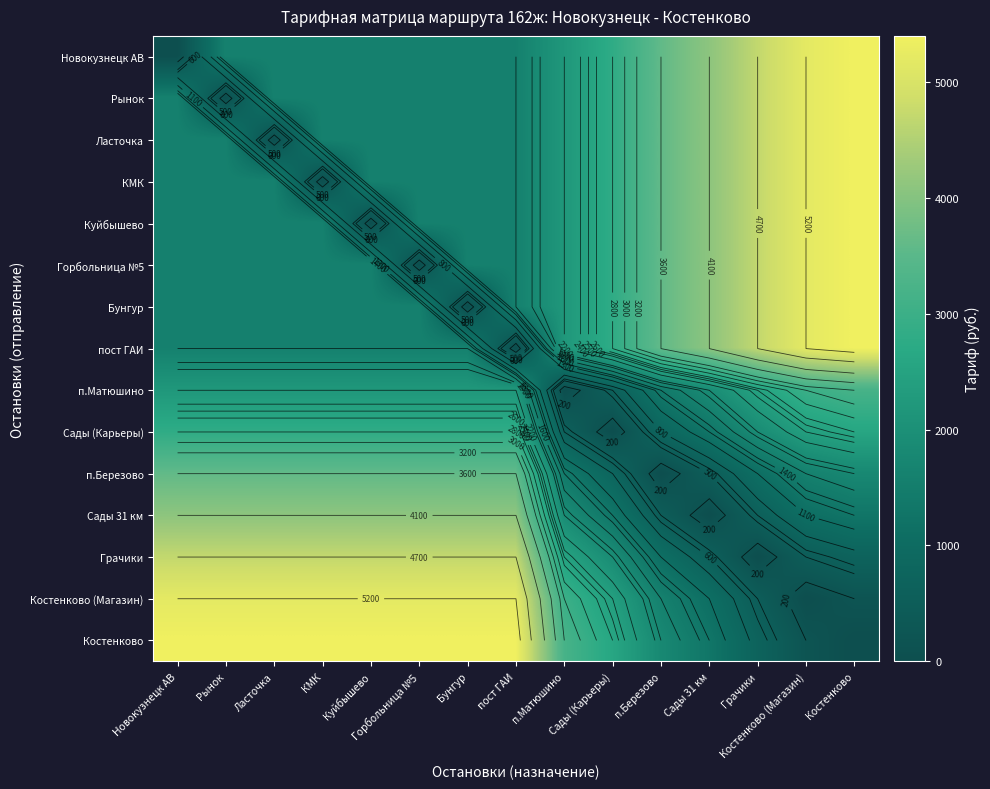

Is the value of Костенково (Магазин) at п.Матюшино greater than the value of Сады (Карьеры) at КМК?

Yes